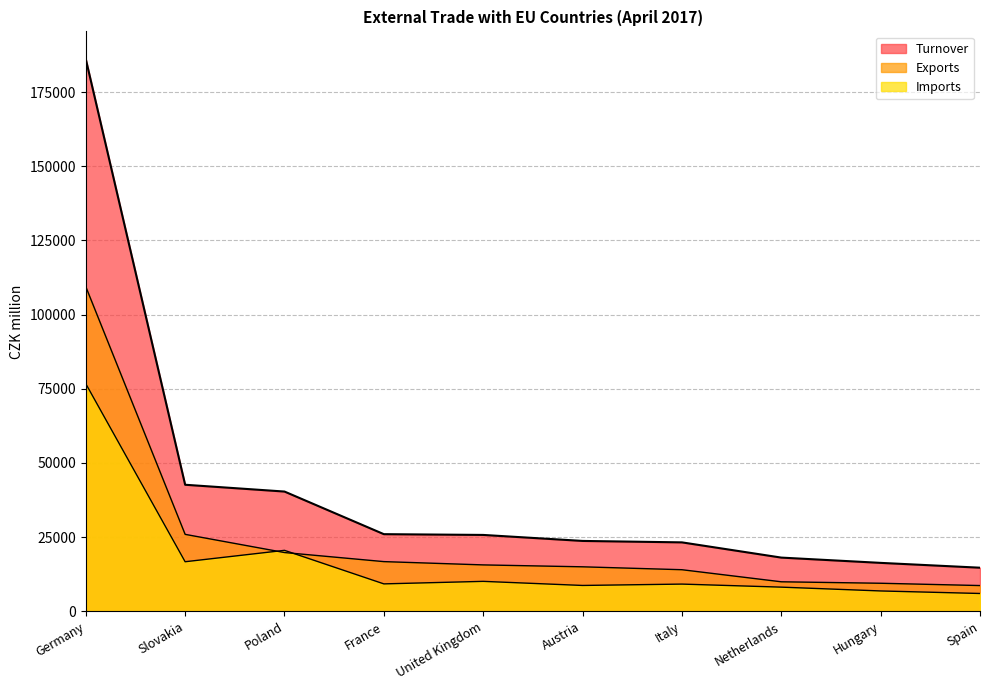

List the series in order of their overall mean, lowest first.

Imports, Exports, Turnover